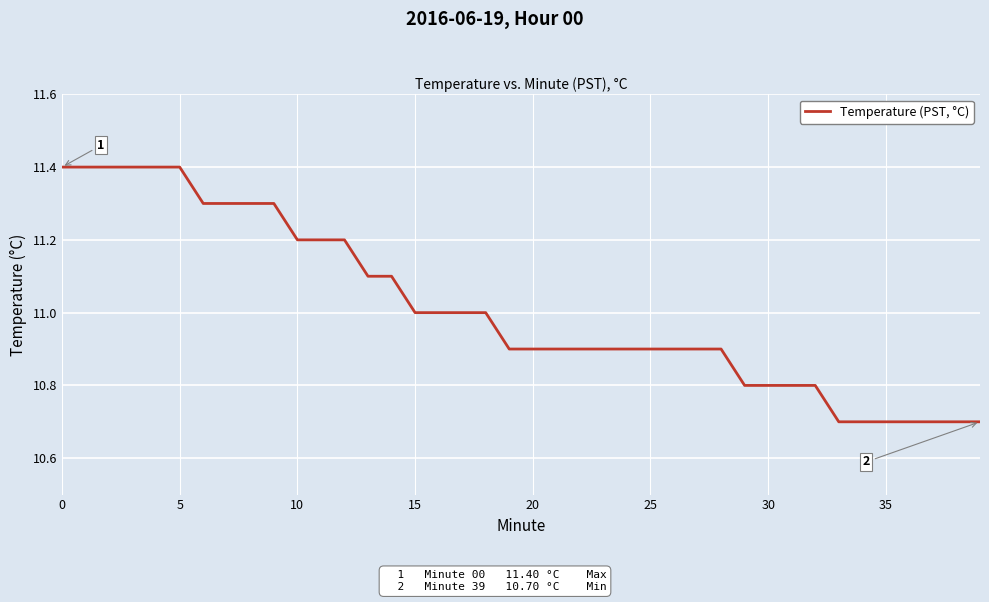

What is the difference between the second highest and second lowest values?

0.7